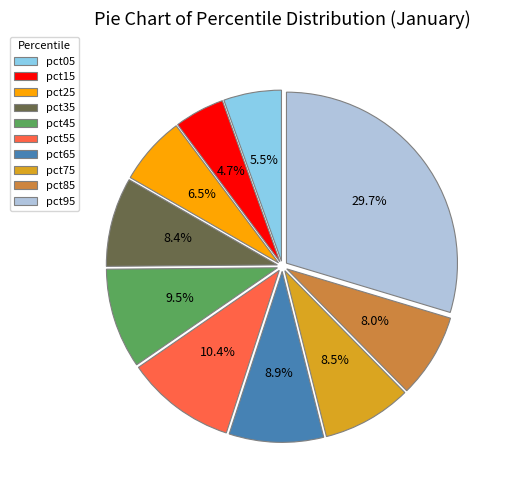

What portion of the pie excludes pct65?

91.1%